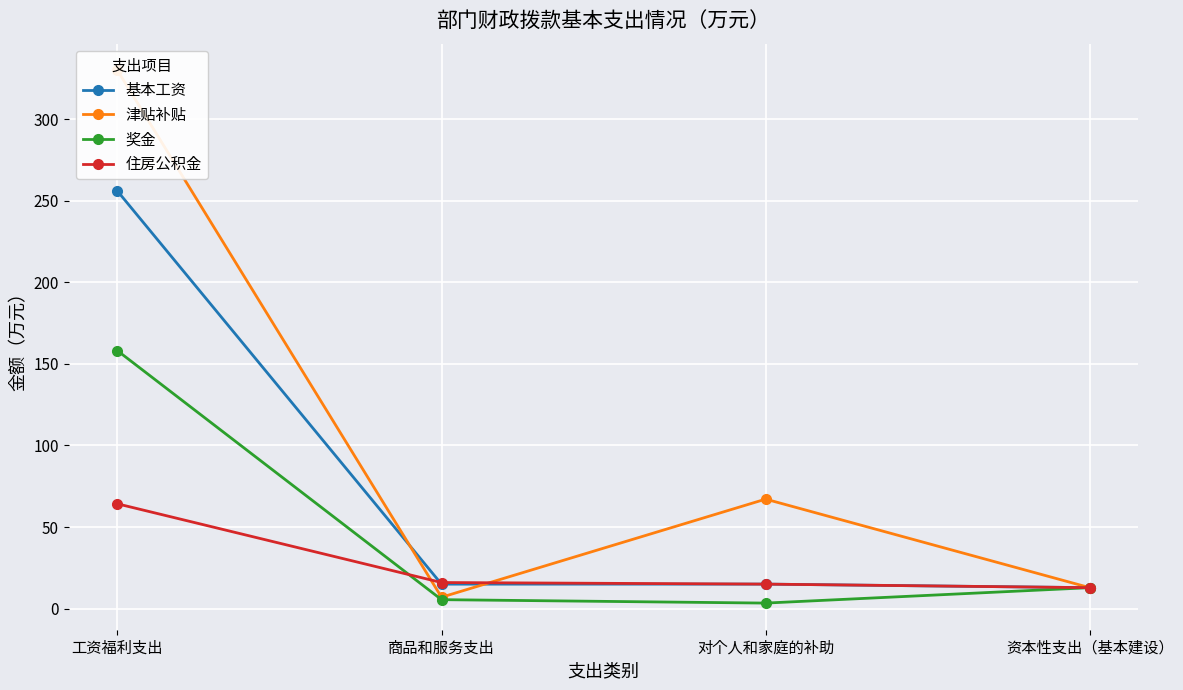

What is the label of the 4th point from the left?

资本性支出（基本建设）